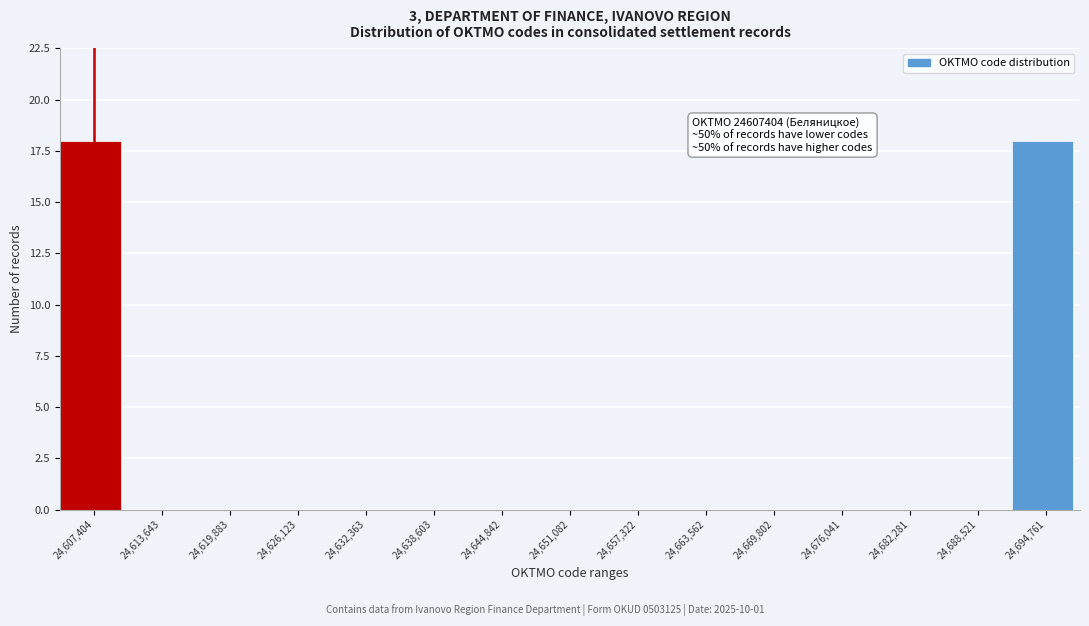

Is it true that the value at 24,638,603 is 0?

True